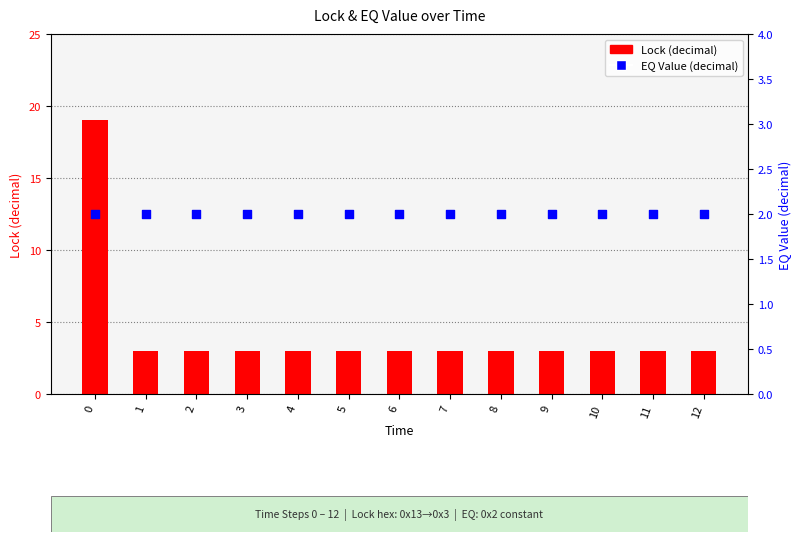

Which series contains the highest Y value?

Lock (decimal)